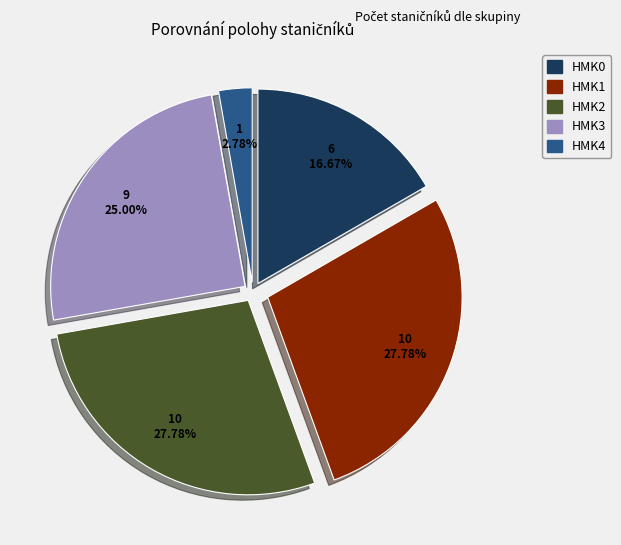

Does HMK2 represent more than half of the total?

No